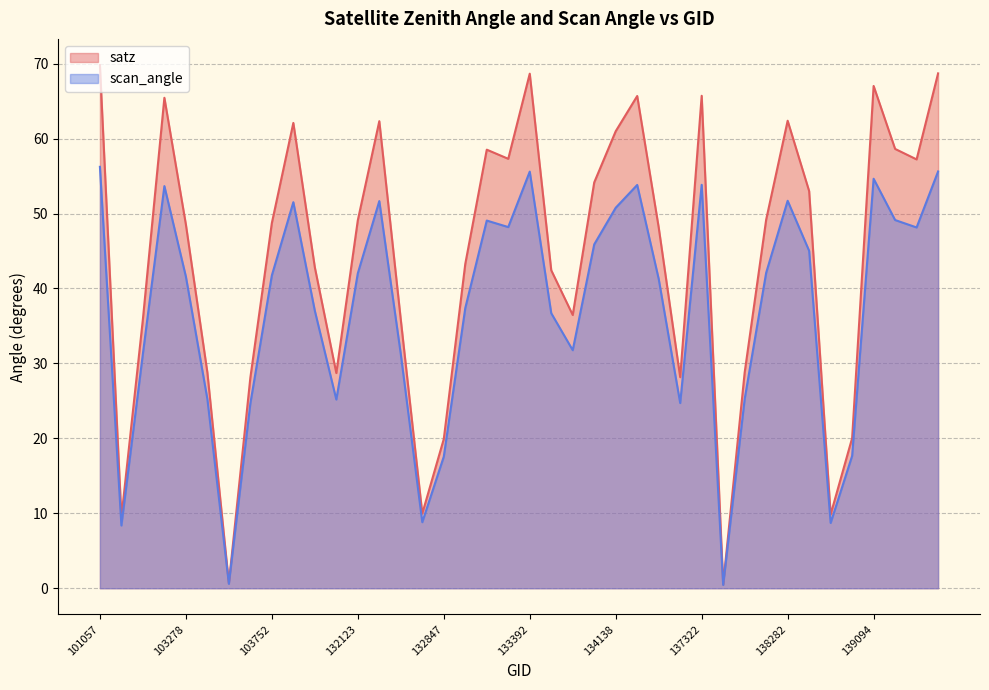

List the labels in order of scan_angle value, largest first.

101057, 139462, 133392, 139094, 137322, 134308, 103270, 138282, 132296, 103868, 134138, 139269, 133209, 133223, 139283, 134124, 138296, 138092, 132123, 103752, 103278, 134322, 133027, 104346, 133404, 133946, 103031, 132488, 103396, 137903, 131947, 134505, 103634, 138881, 132847, 132669, 138688, 102911, 103515, 137715